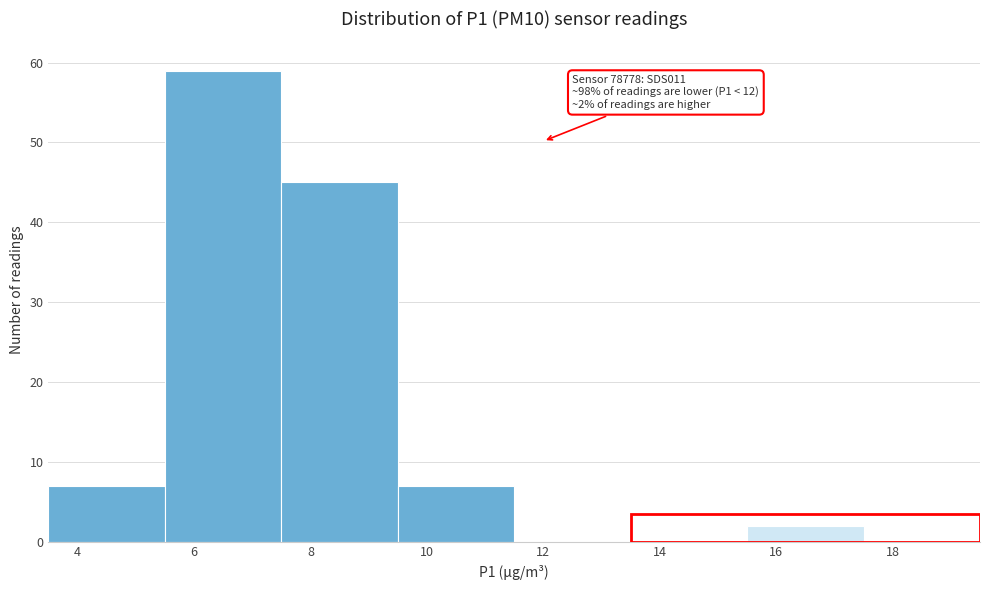

Over which range of the x-axis is the bar tallest?

5.5 to 7.5